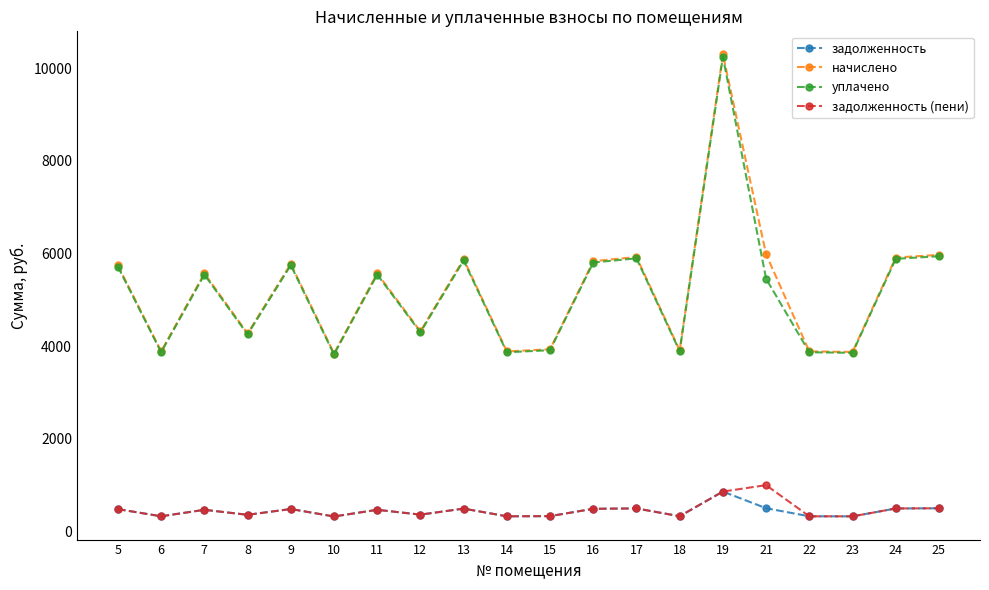

How many lines are shown in the chart?

4